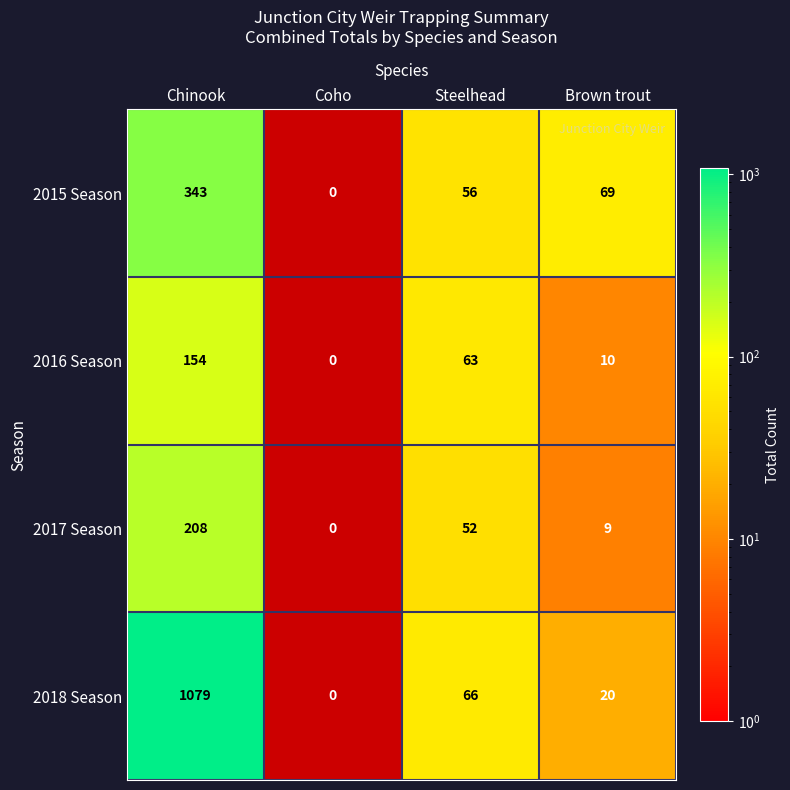

At which category is the sum across all series the highest?

Chinook